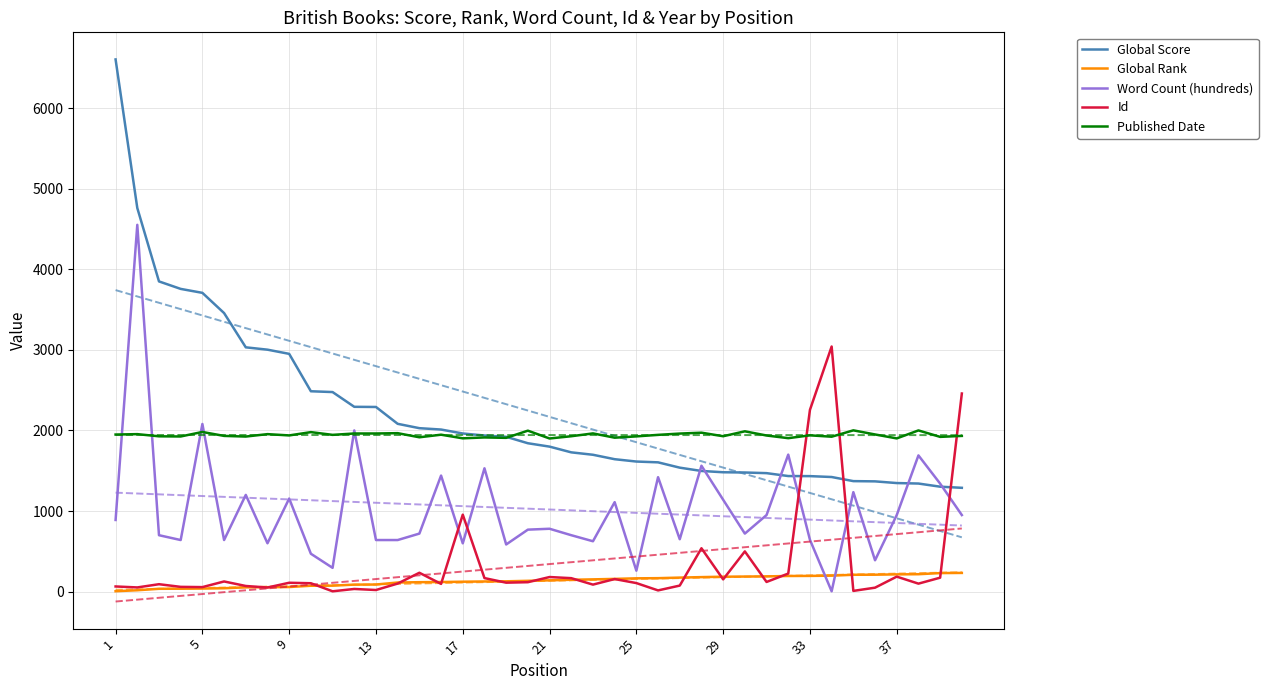

How many intersections are there between Word Count (hundreds) and Id?

5